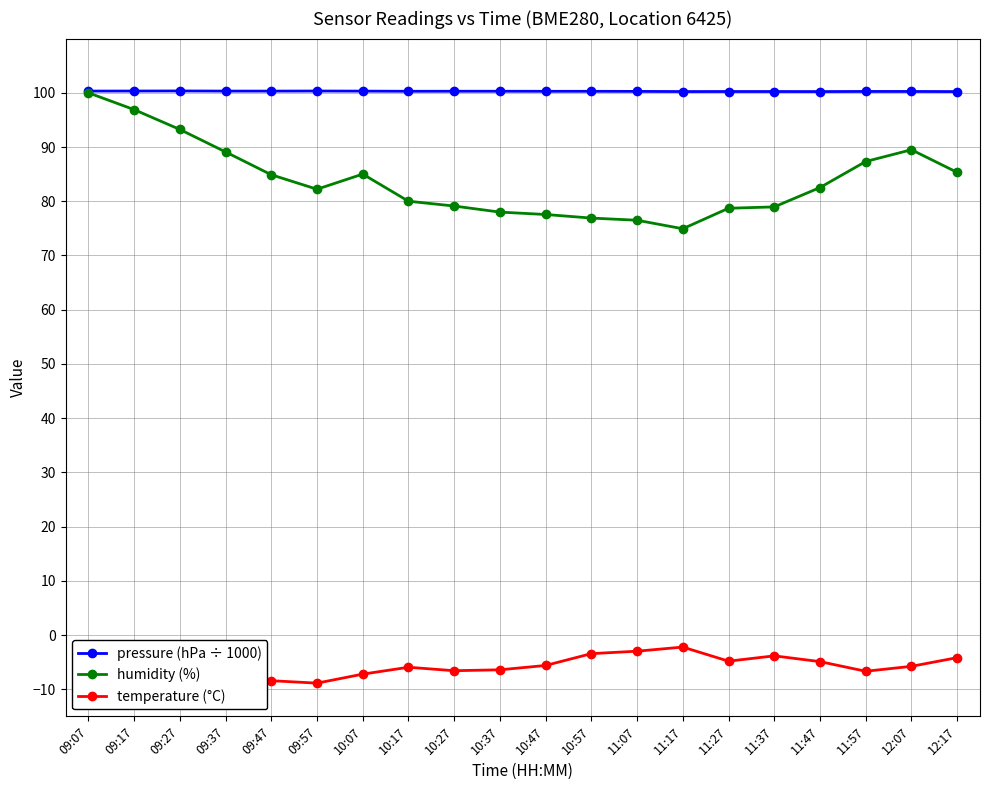

Rank the series by their average value, from lowest to highest.

temperature (°C), humidity (%), pressure (hPa ÷ 1000)